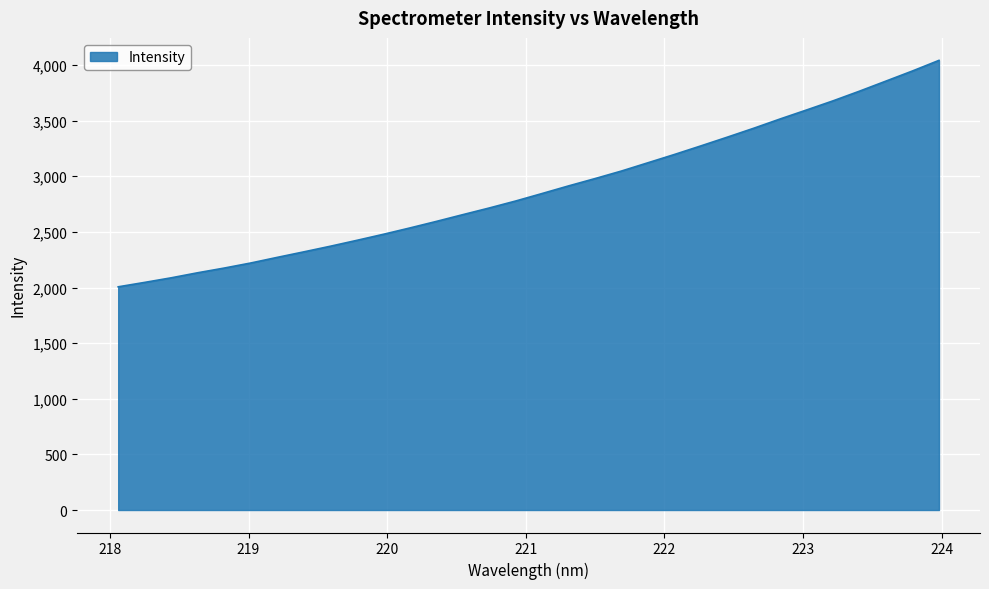

What is the maximum value shown in the chart?

4041.8